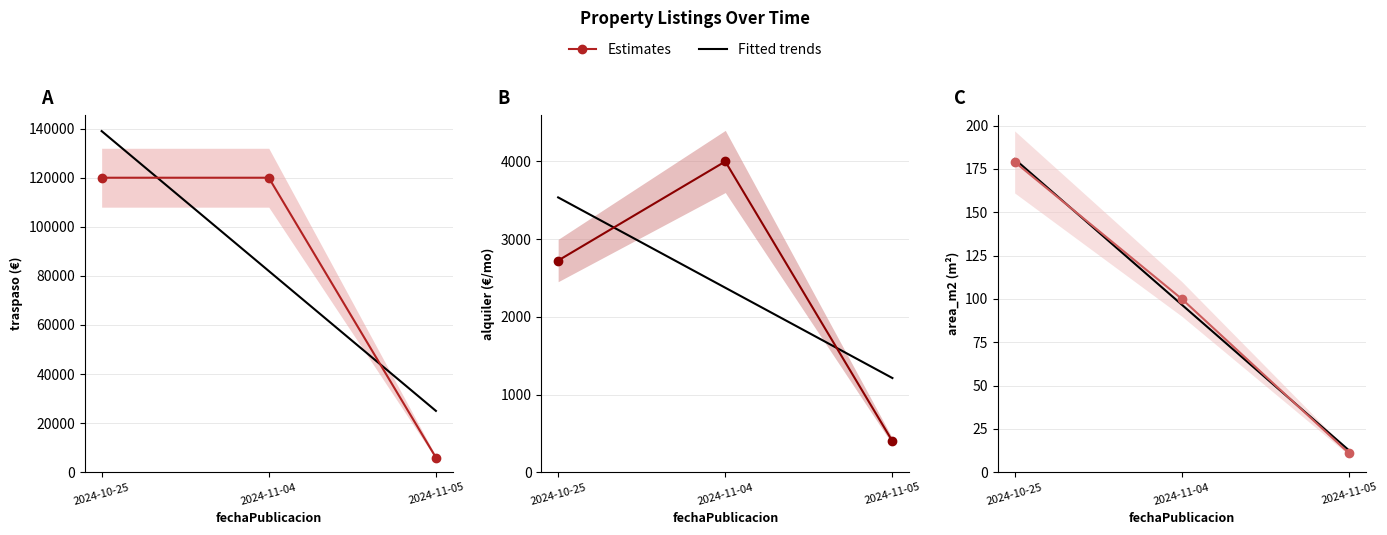

What is the maximum value for alquiler?

4000